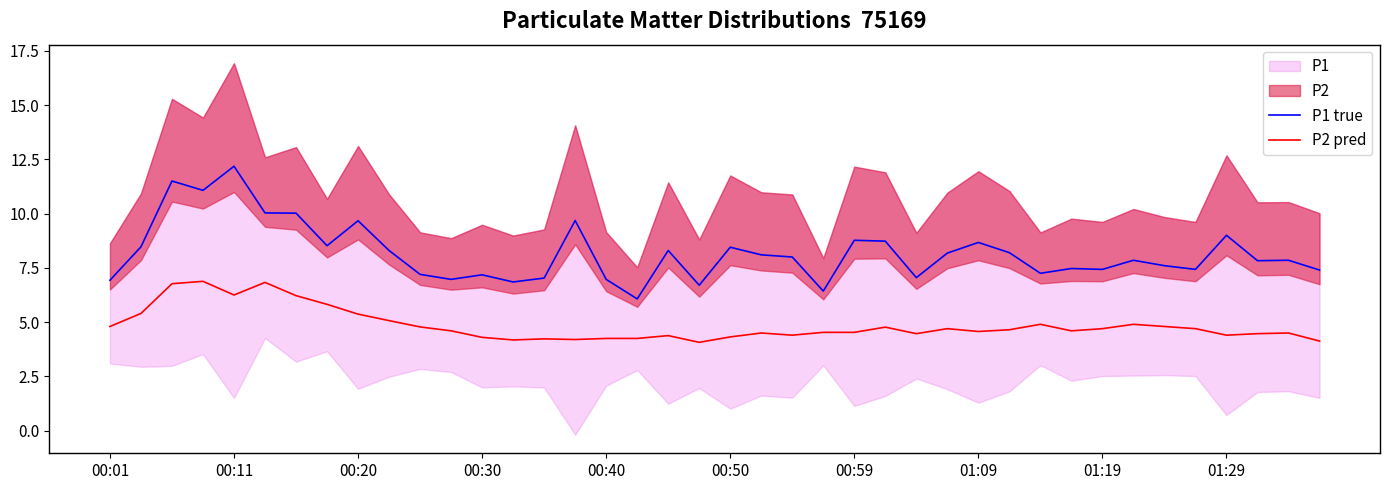

What is the value of the P1 true point at the 14th from the left?

6.8